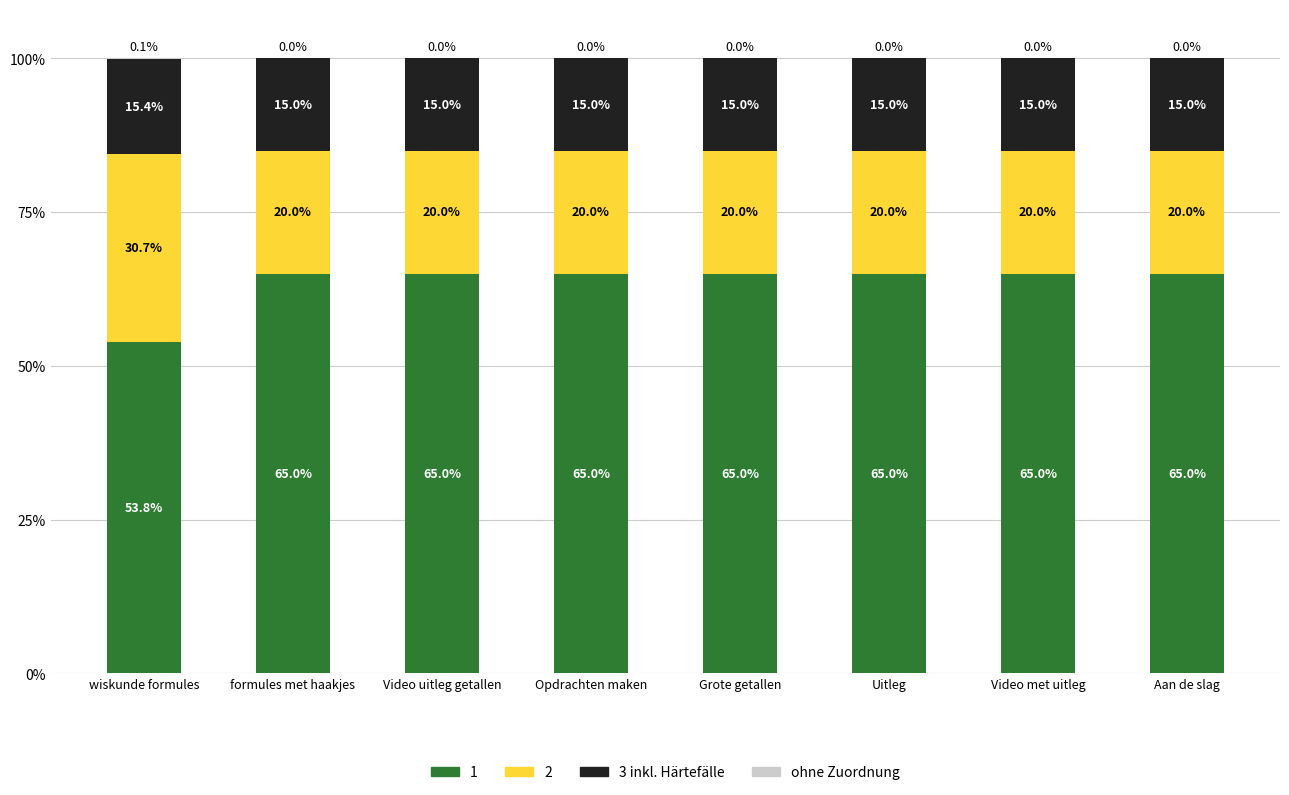

What is the total value across all series at Opdrachten maken?

100.0